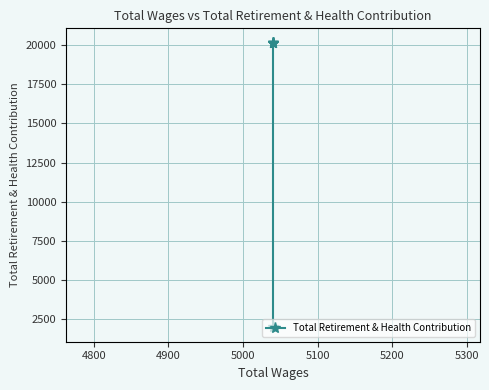

Read the value at 5100, to the nearest 100.

20200